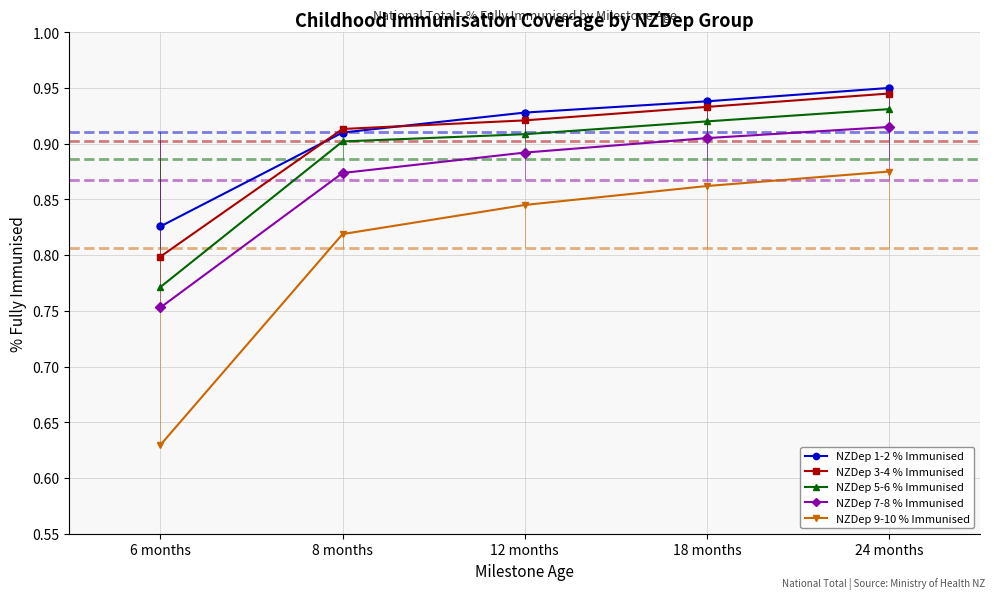

Reading left to right, what are all the values shown in this chart?

NZDep 1-2 % Immunised: 0.8	0.9	0.9	0.9	0.9
NZDep 3-4 % Immunised: 0.8	0.9	0.9	0.9	0.9
NZDep 5-6 % Immunised: 0.8	0.9	0.9	0.9	0.9
NZDep 7-8 % Immunised: 0.8	0.9	0.9	0.9	0.9
NZDep 9-10 % Immunised: 0.6	0.8	0.8	0.9	0.9